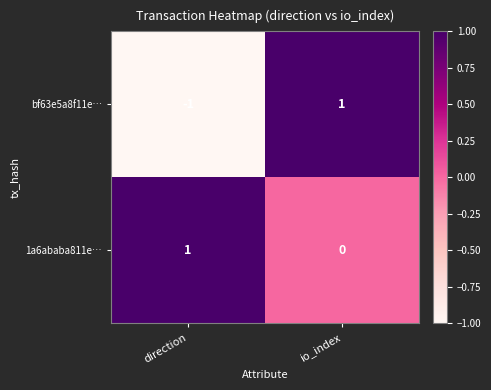

List the series in order of their overall mean, lowest first.

bf63e5a8f11e…, 1a6ababa811e…